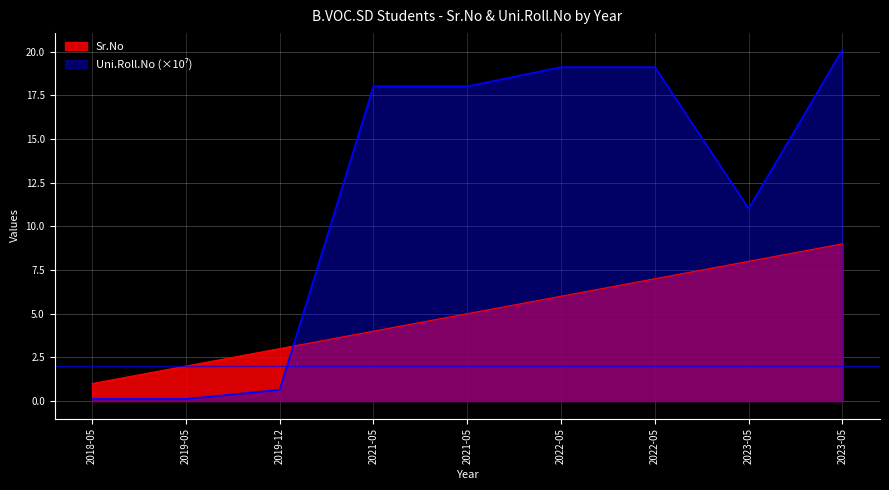

Between which two adjacent categories do Uni.Roll.No and Sr.No first intersect?

2019-12 and 2021-05